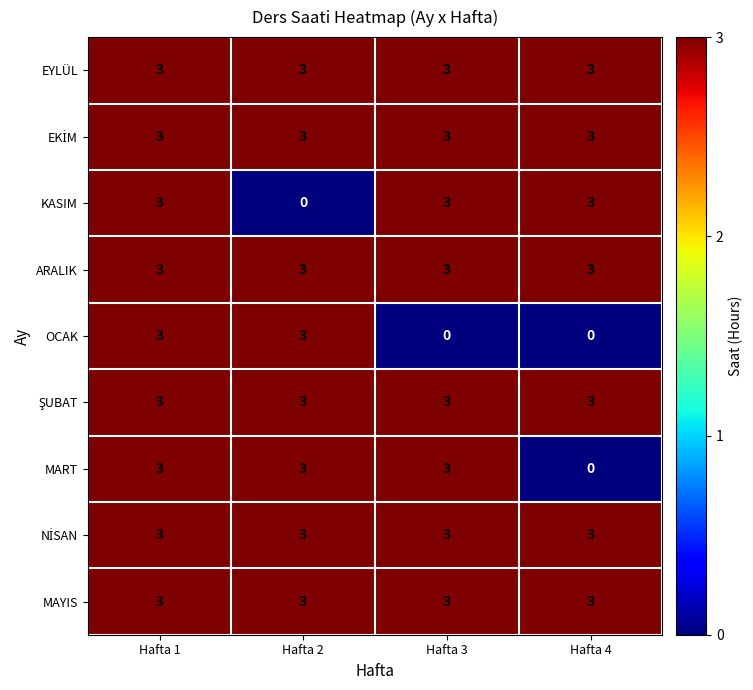

Count the OCAK values in the range 0 to 3.

4